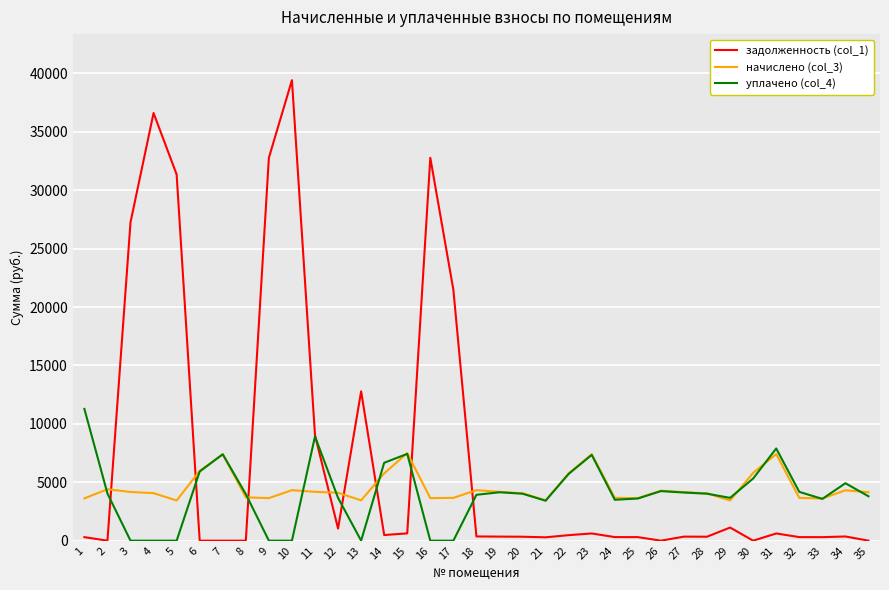

Which series has the largest total across all categories?

задолженность (col_1)